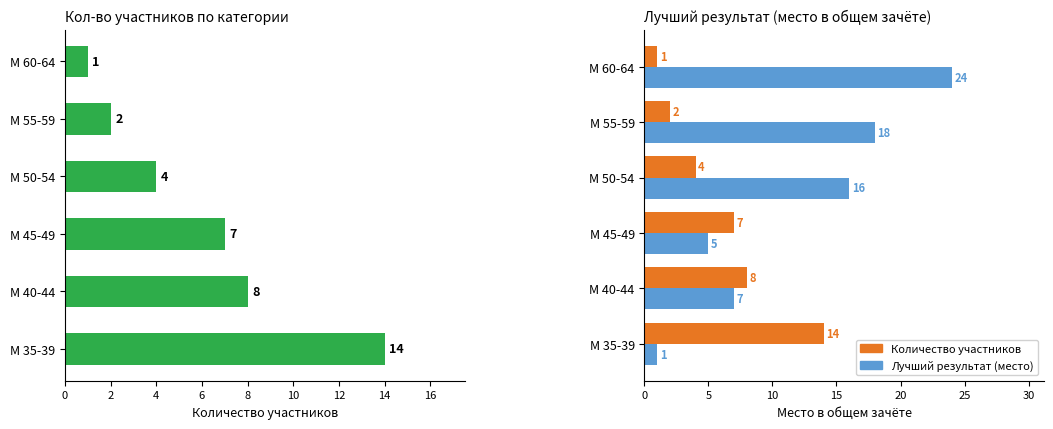

What is the sum of the Количество участников values at 4 and 2?

15